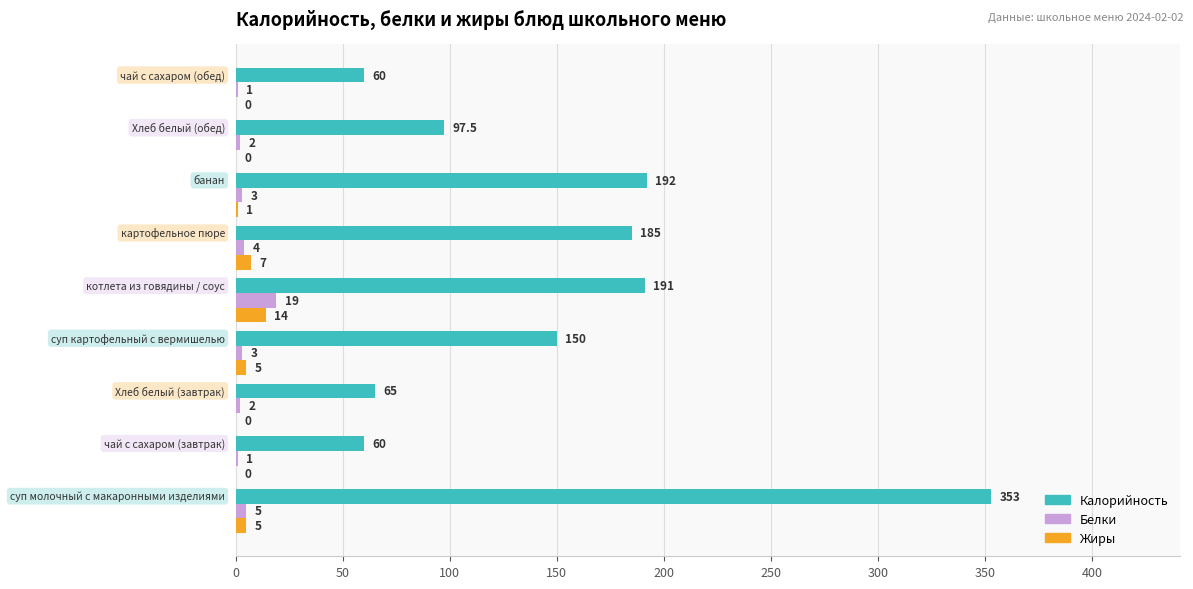

What is the sum of all Жиры values?

32.0